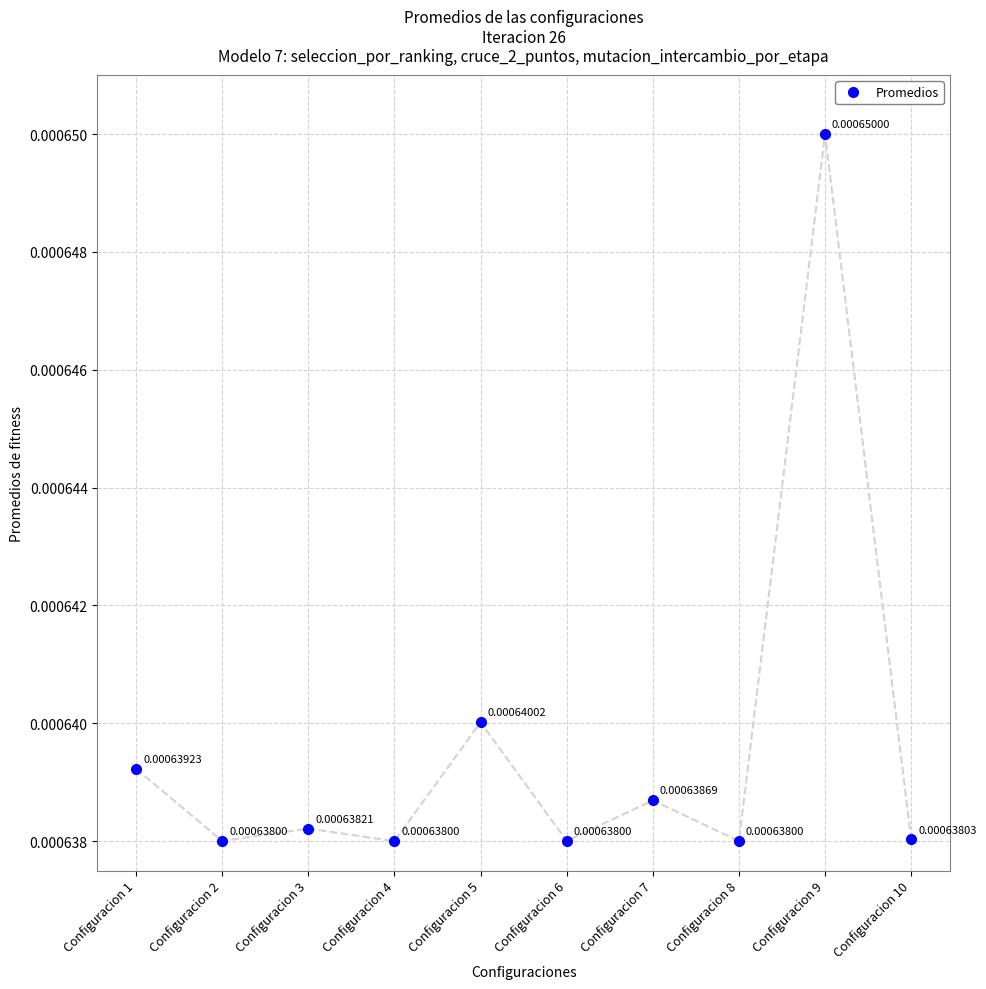

How many interior local valleys (lower than both neighbors) does the data have?

4